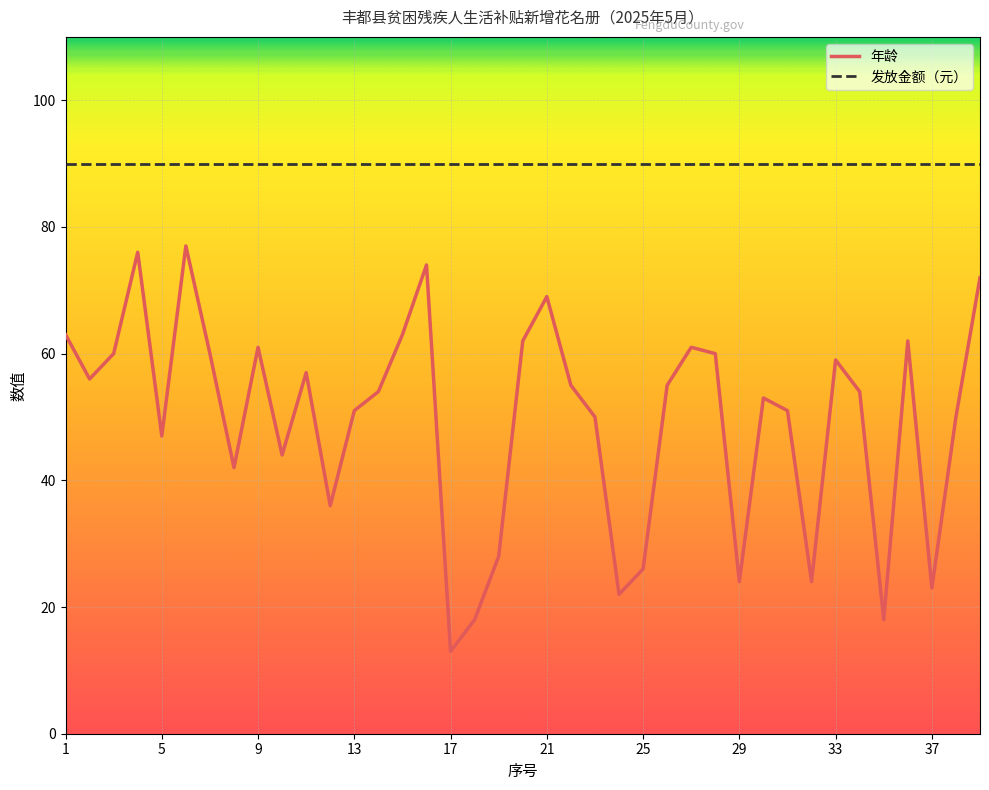

What is the lowest value of the 年龄 series?

13